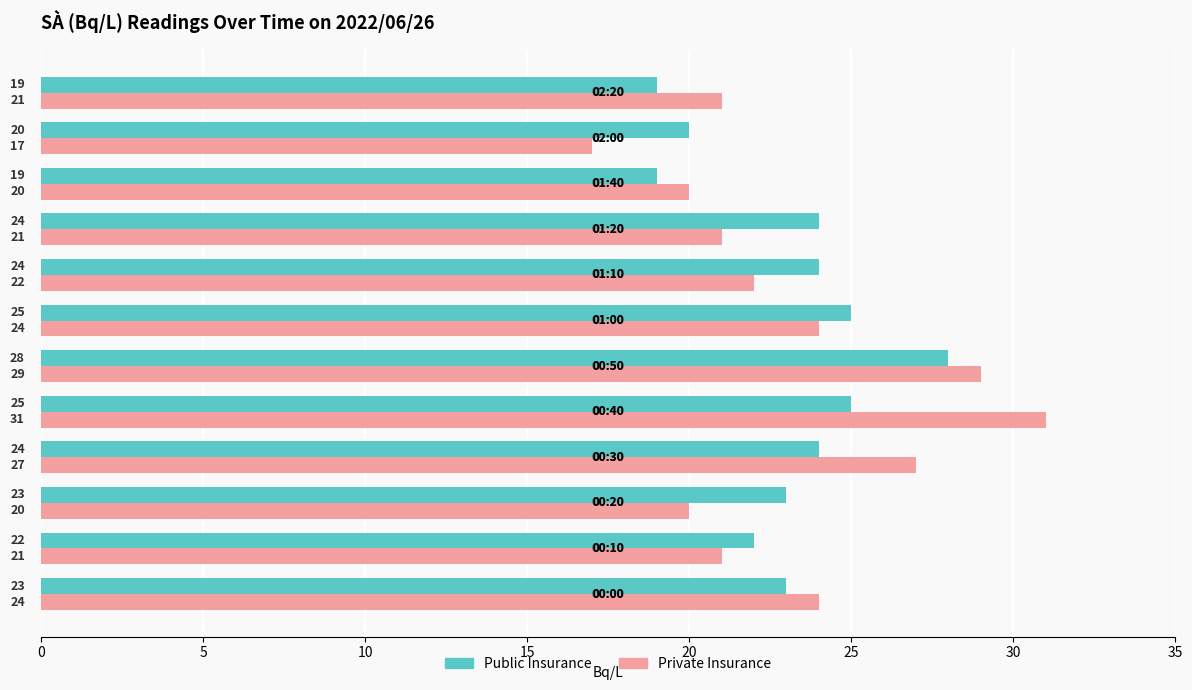

What are all the series names shown in the legend?

Public Insurance, Private Insurance